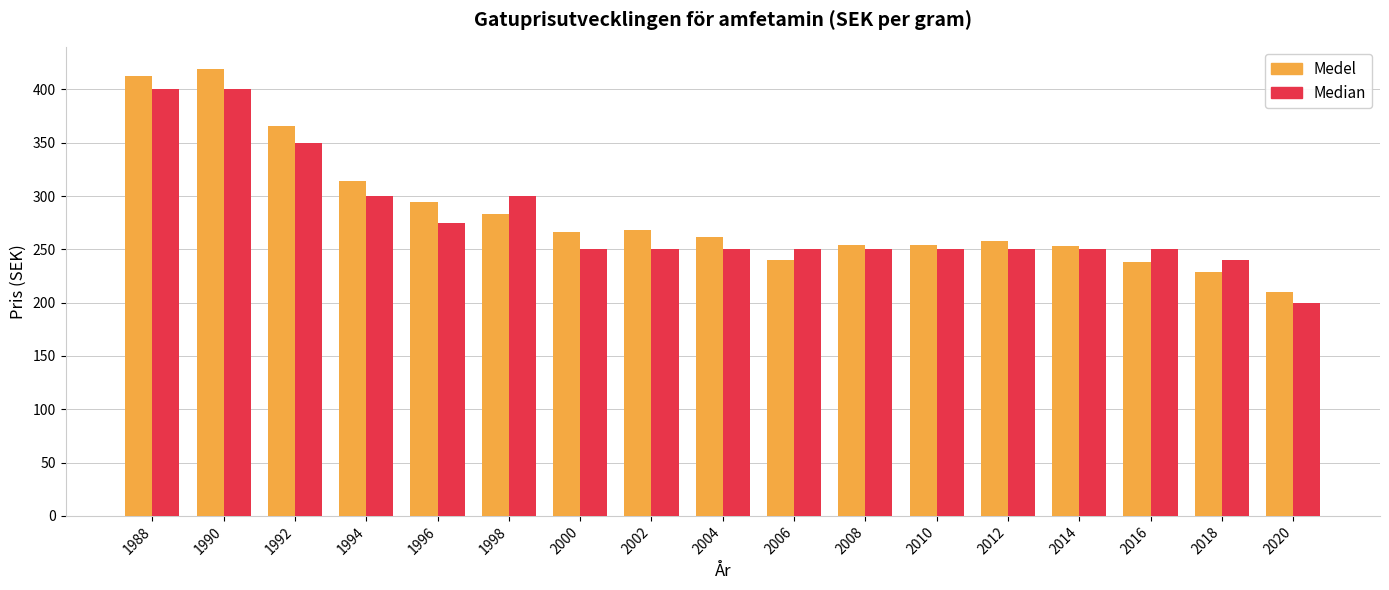

What is the sum of all Medel values?

4820.9